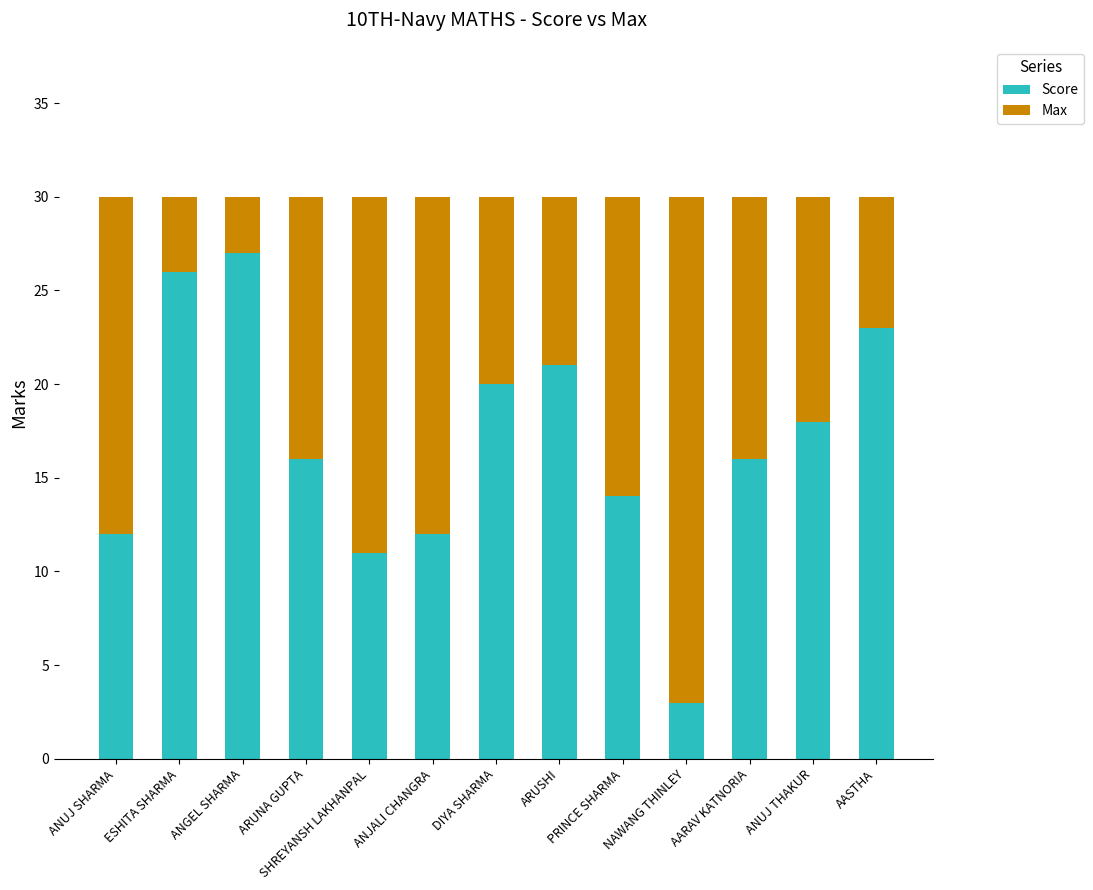

True or false: Score has a value of 26 at ESHITA SHARMA.

True